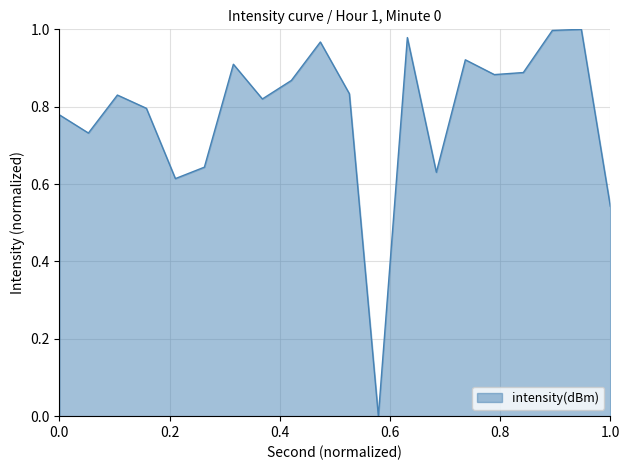

How many lines are shown in the chart?

1